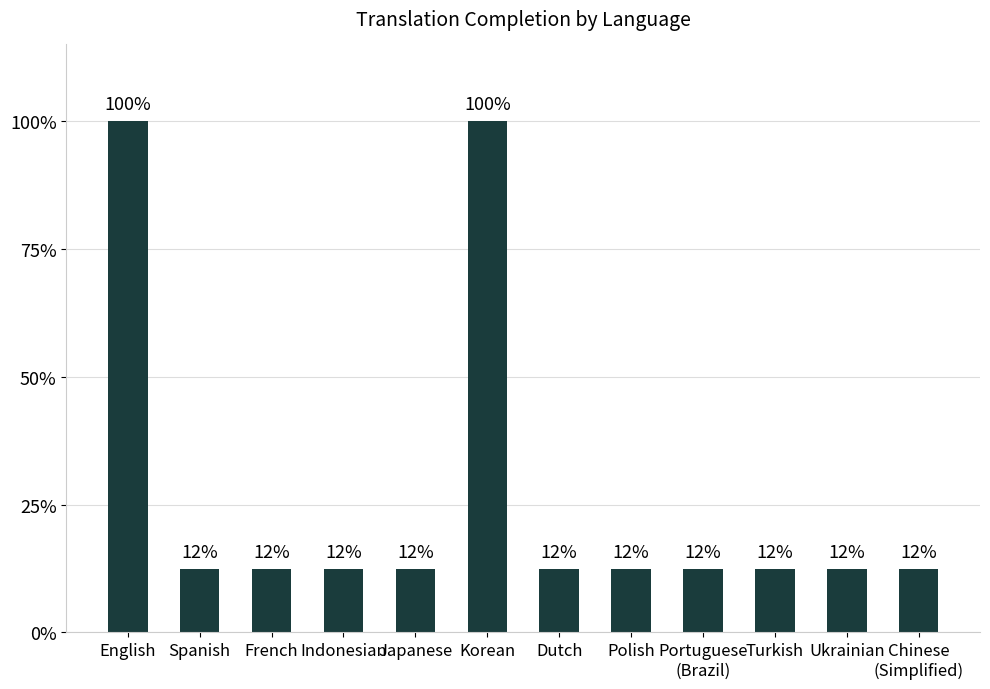

What value does the data have at Portuguese
(Brazil)?

12.5